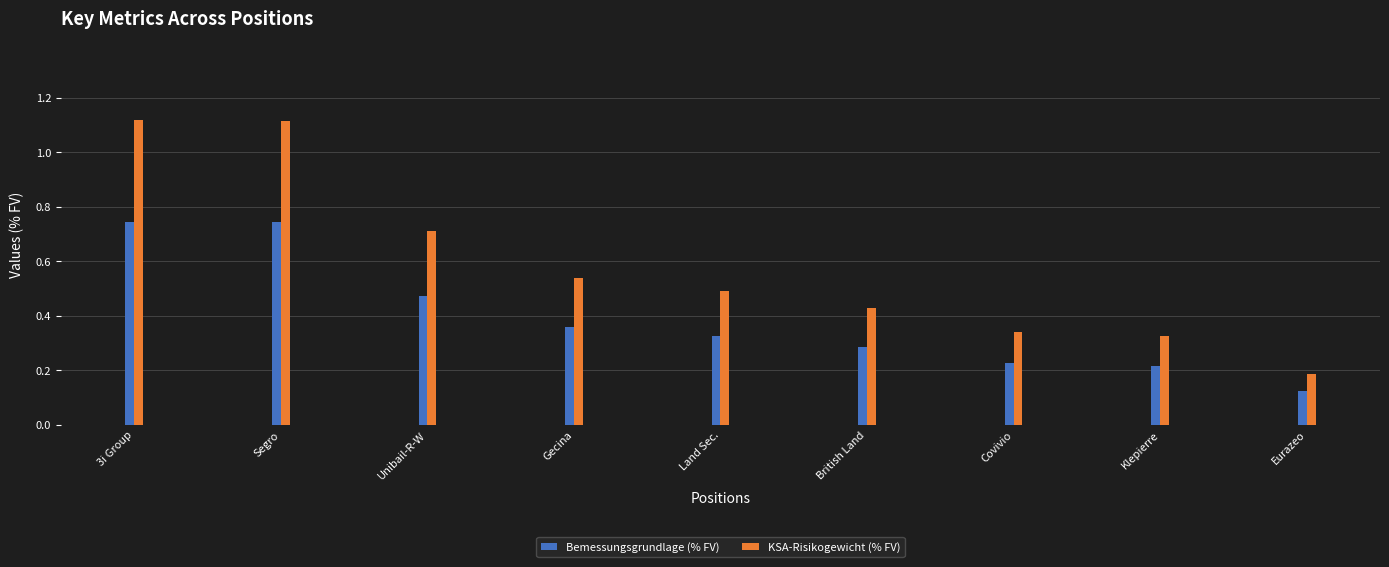

Which category has the lowest value across all series?

Eurazeo